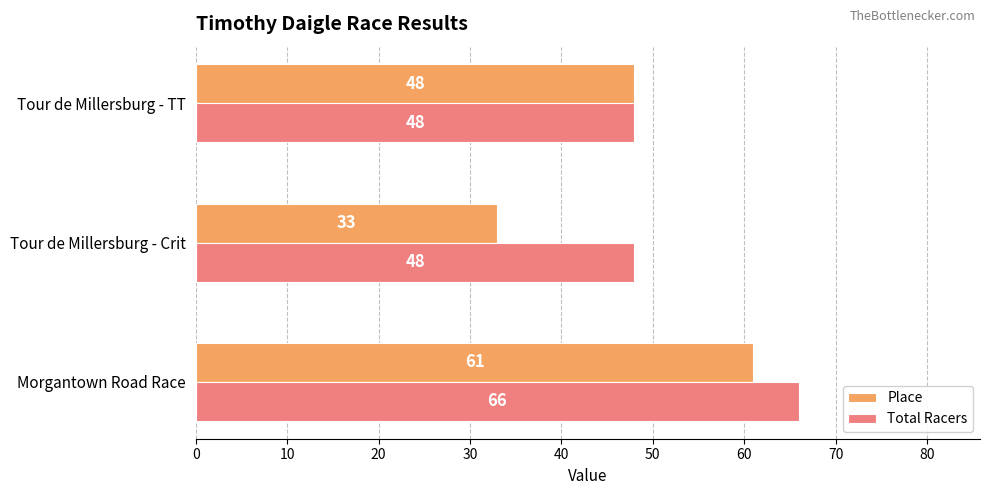

List the series in order of their peak value, lowest first.

Place, Total Racers